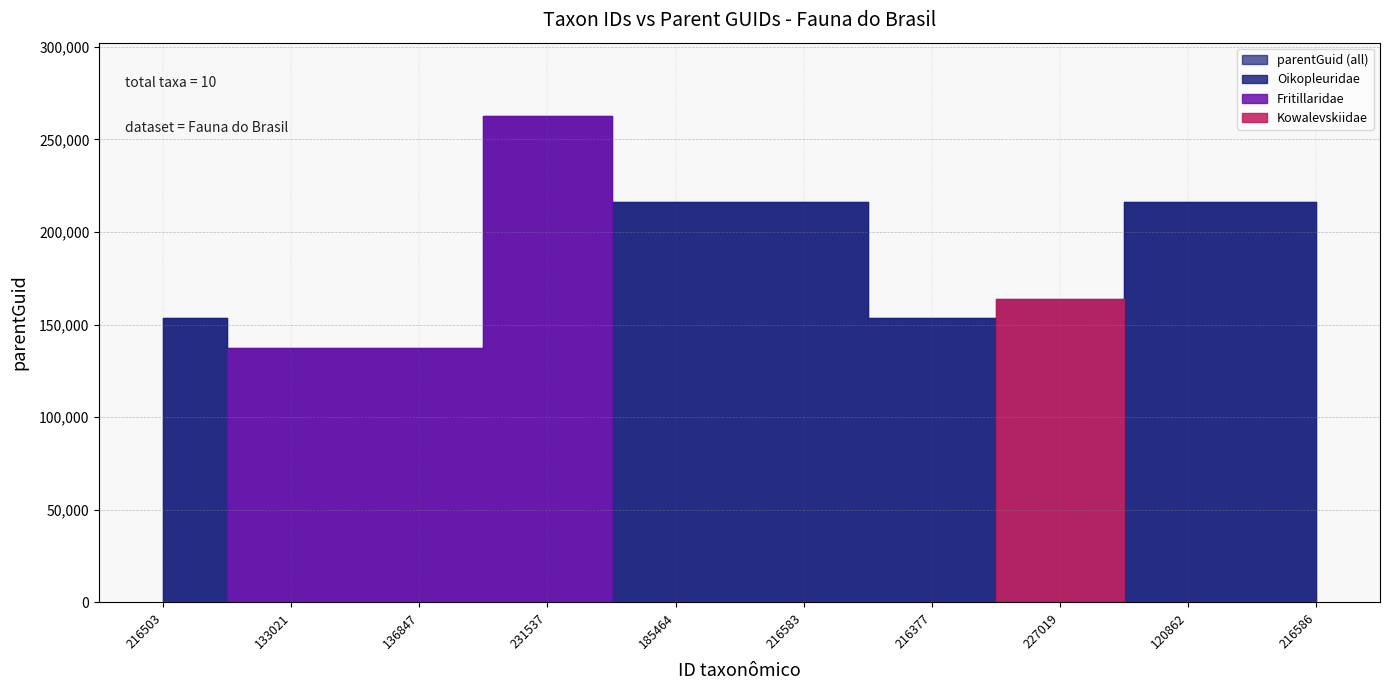

What is the label of the 1st point from the right?

216586